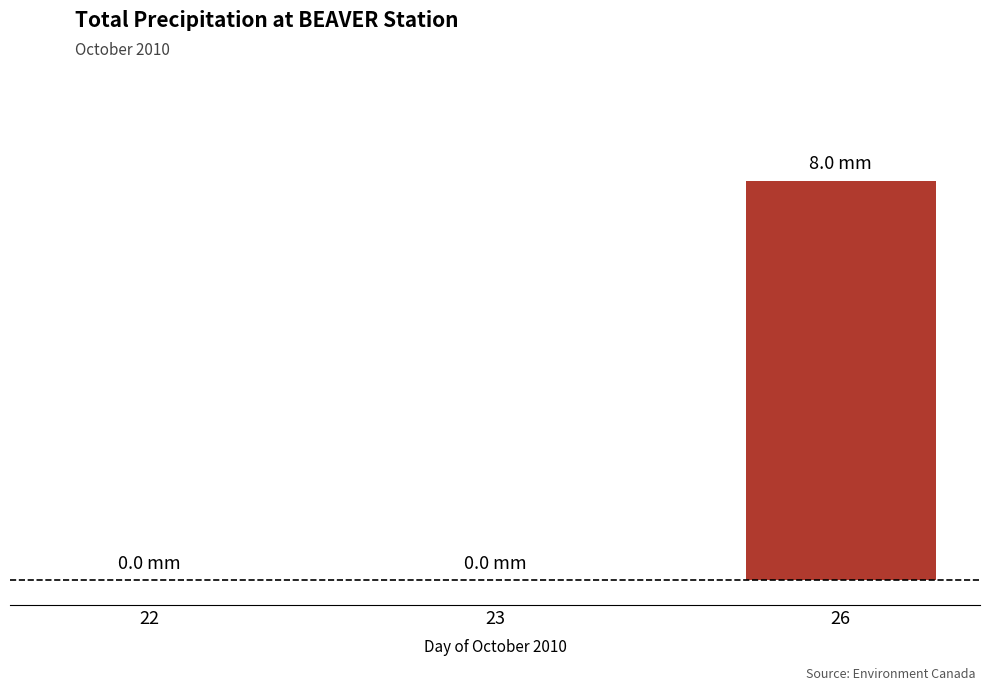

What is the change in value from 23 to 26?

+8